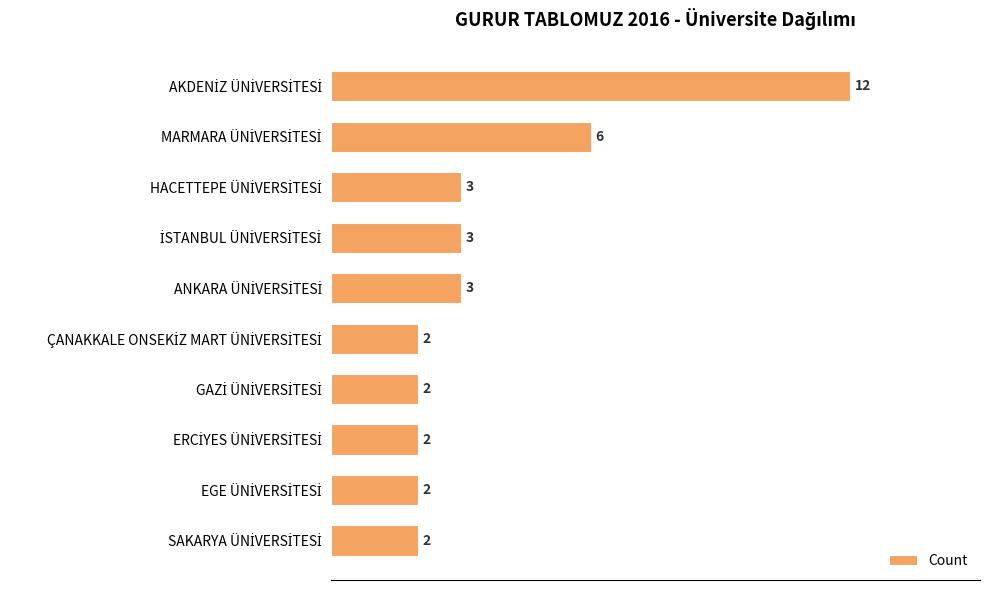

What is the greatest value displayed?

12